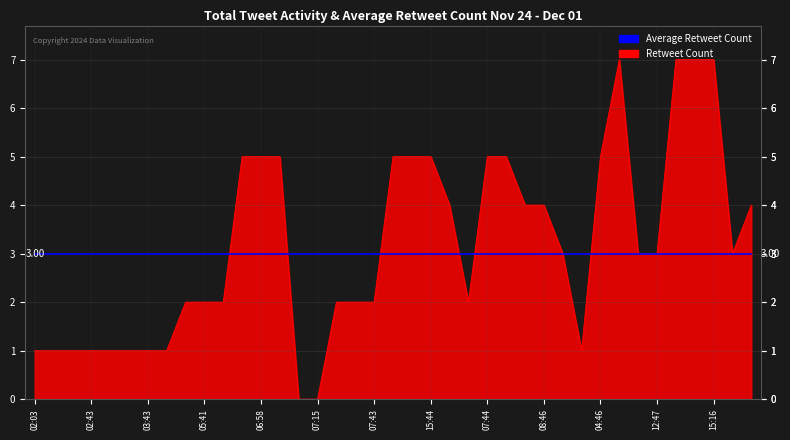

Does the chart have visible grid lines?

Yes